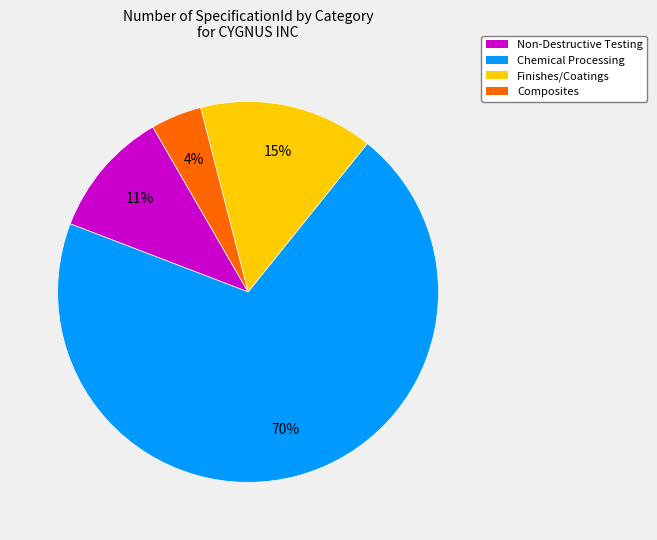

Does any single category account for the majority?

Yes